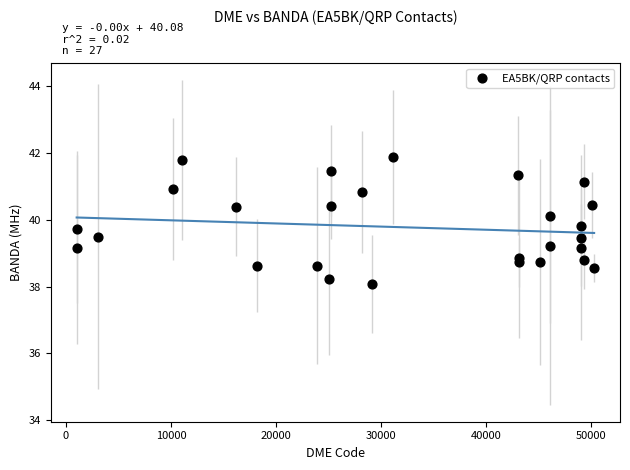

What is the range of X values (max minus min)?

49244.0